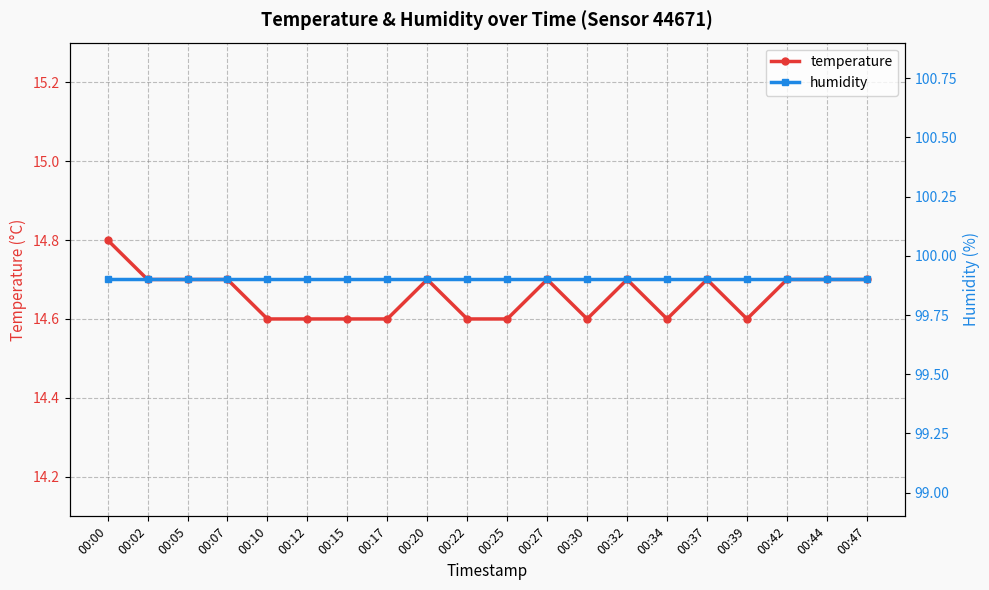

Reading left to right, what are all the values shown in this chart?

temperature: 00:00=14.8	00:02=14.7	00:05=14.7	00:07=14.7	00:10=14.6	00:12=14.6	00:15=14.6	00:17=14.6	00:20=14.7	00:22=14.6	00:25=14.6	00:27=14.7	00:30=14.6	00:32=14.7	00:34=14.6	00:37=14.7	00:39=14.6	00:42=14.7	00:44=14.7	00:47=14.7
humidity: 00:00=99.9	00:02=99.9	00:05=99.9	00:07=99.9	00:10=99.9	00:12=99.9	00:15=99.9	00:17=99.9	00:20=99.9	00:22=99.9	00:25=99.9	00:27=99.9	00:30=99.9	00:32=99.9	00:34=99.9	00:37=99.9	00:39=99.9	00:42=99.9	00:44=99.9	00:47=99.9